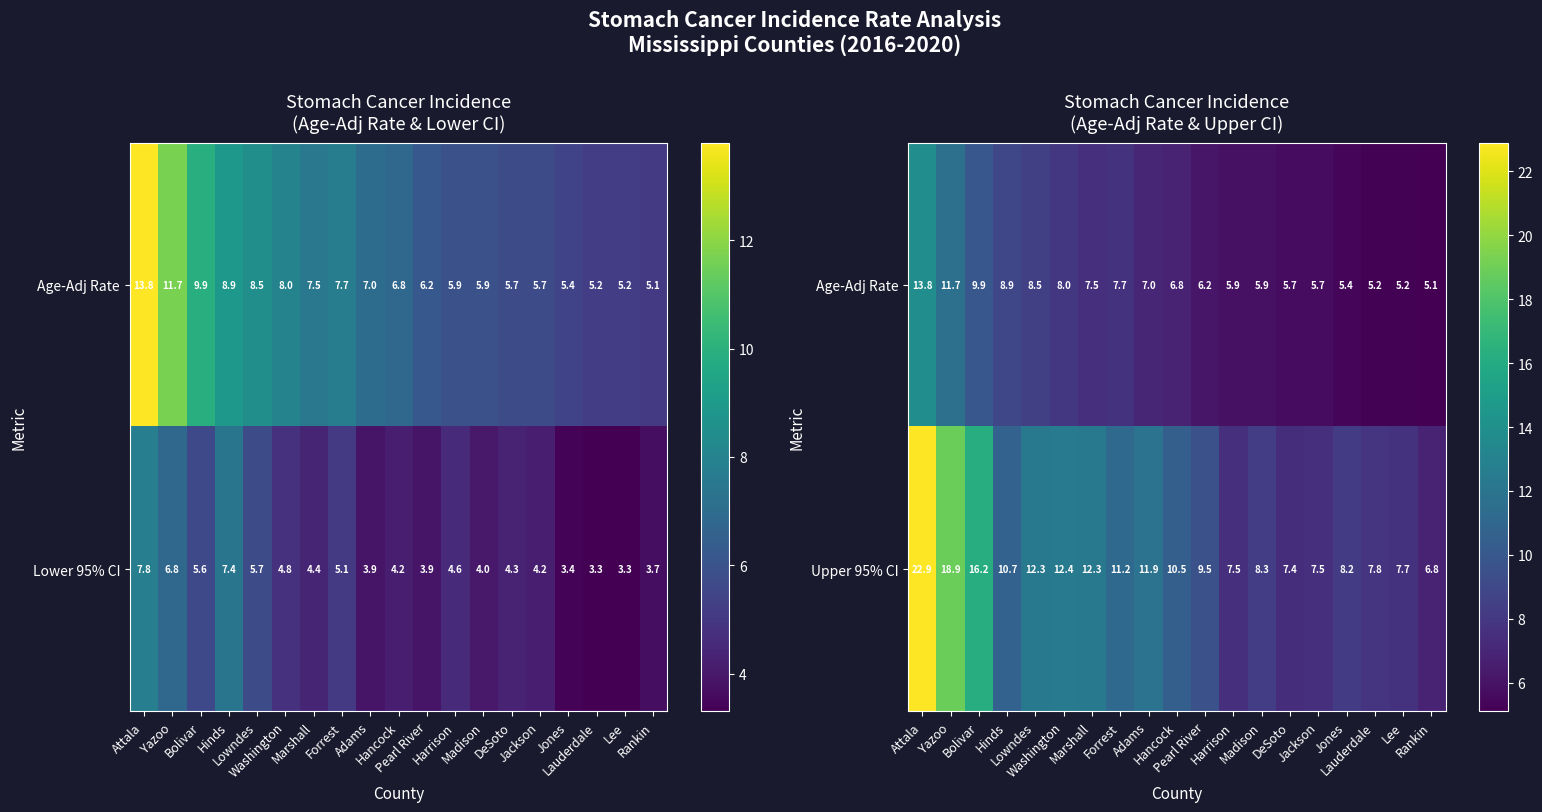

What is the difference between the maximum and minimum values in the Upper 95% CI series?

16.1